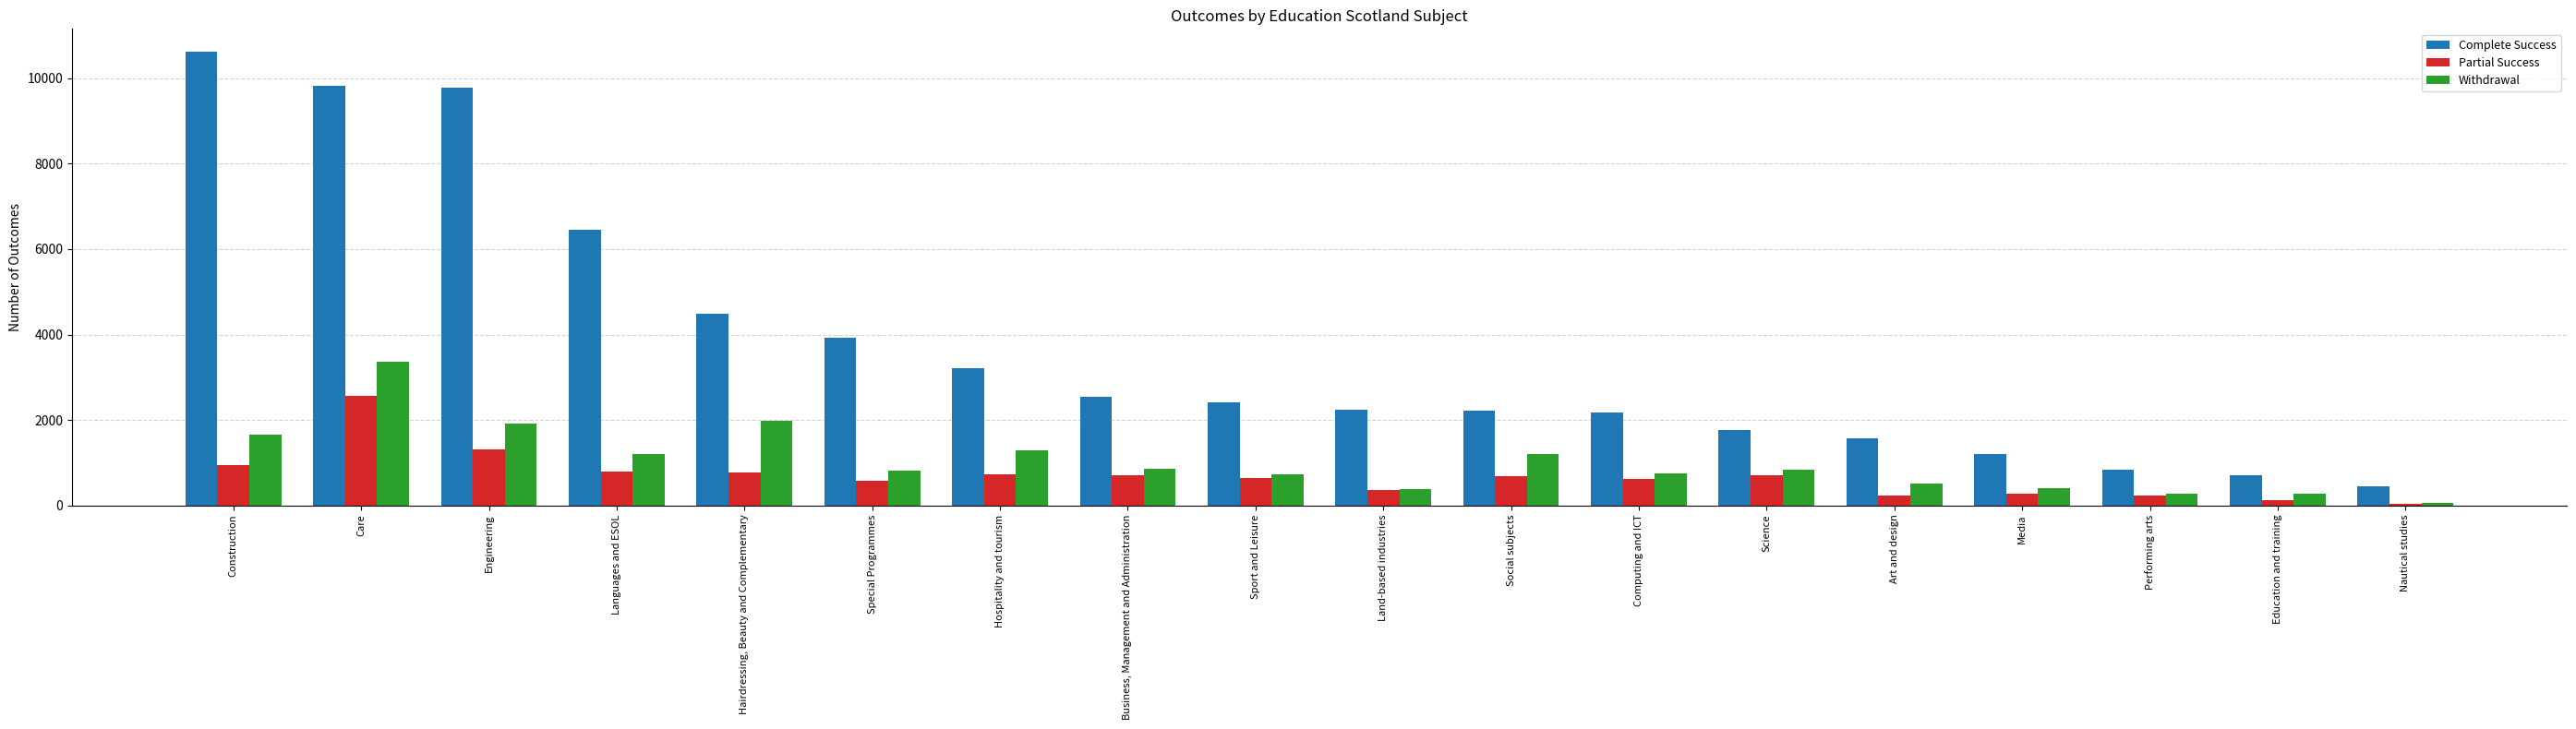

What position from the left is Construction?

1